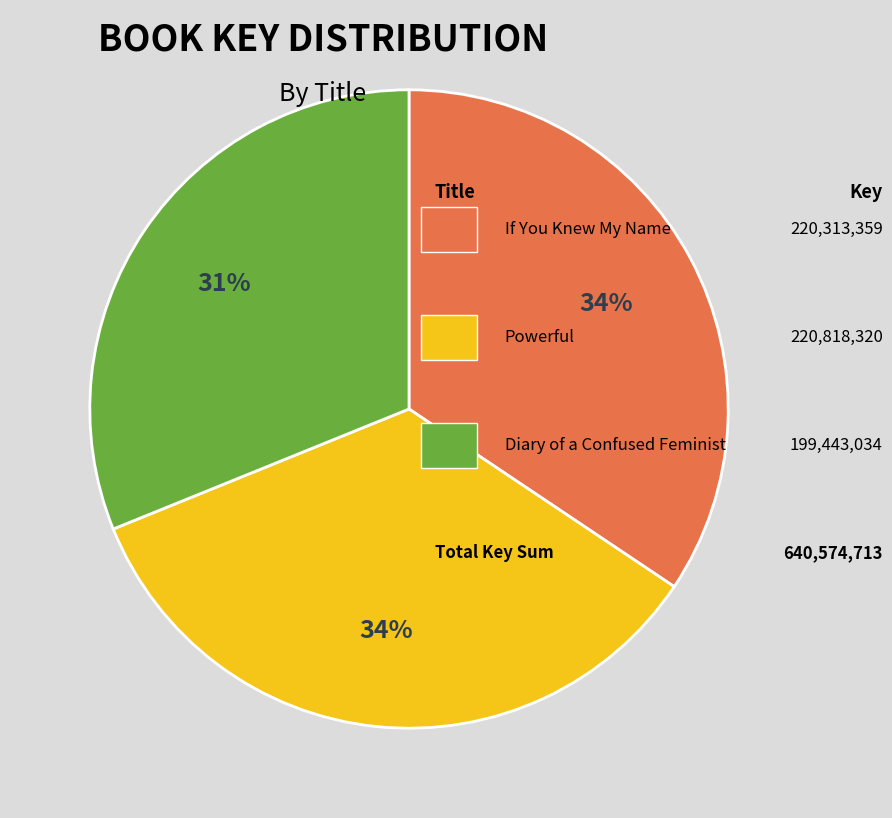

Is there any slice that represents more than half of the pie?

No